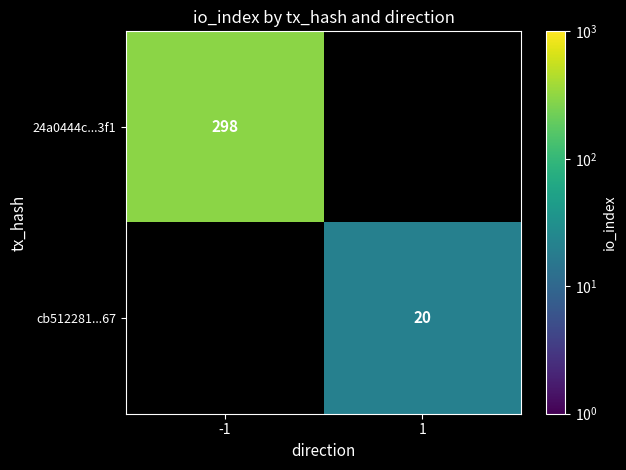

True or false: cb512281...67 has a value of 29 at 1.

False